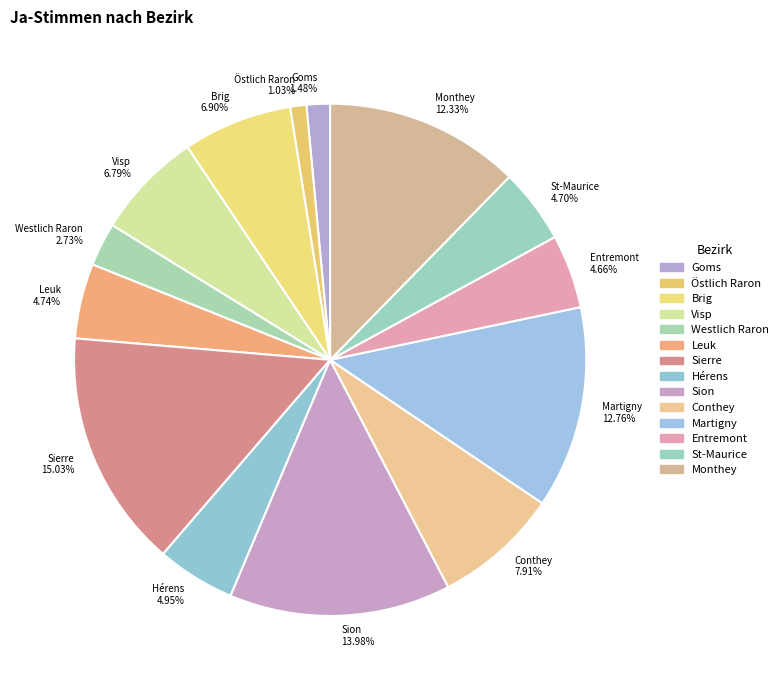

Which category has the biggest portion of the pie?

Sierre